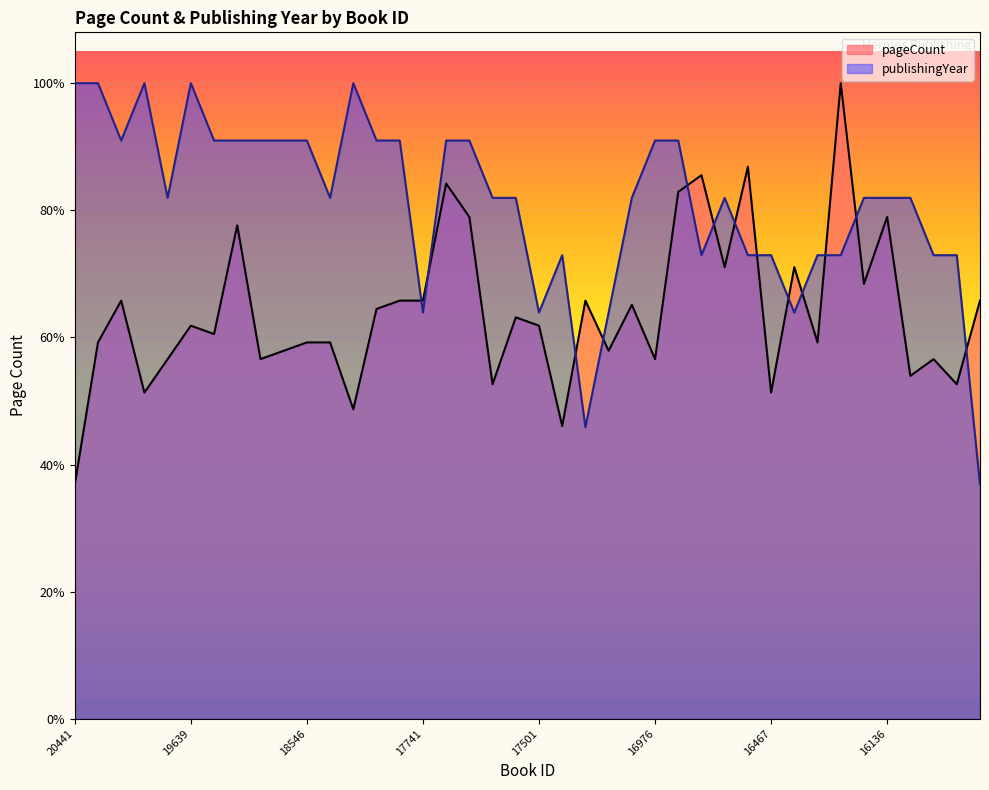

True or false: pageCount and publishingYear intersect in this chart.

True